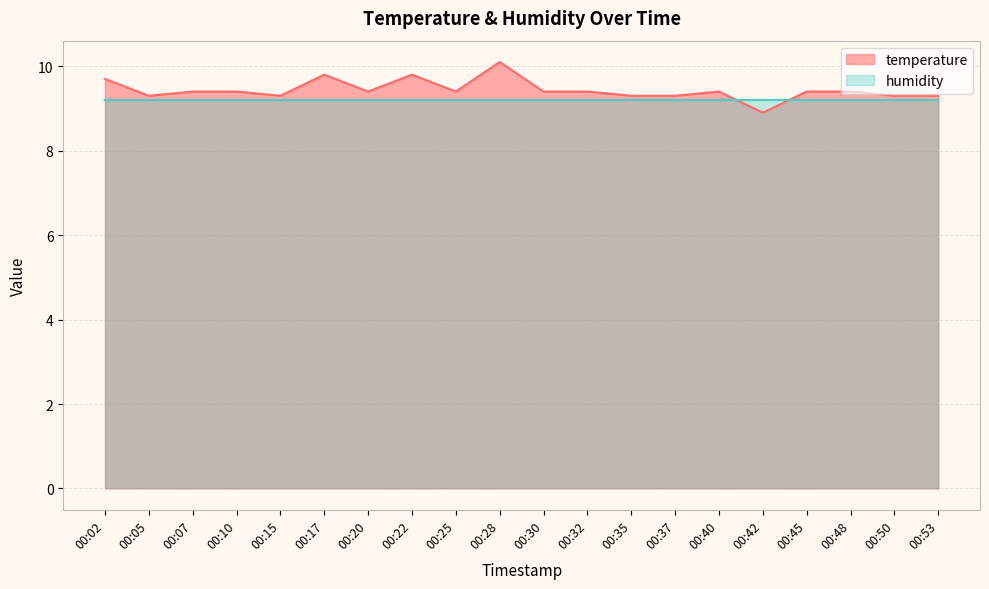

Count the number of values greater than 9.

19